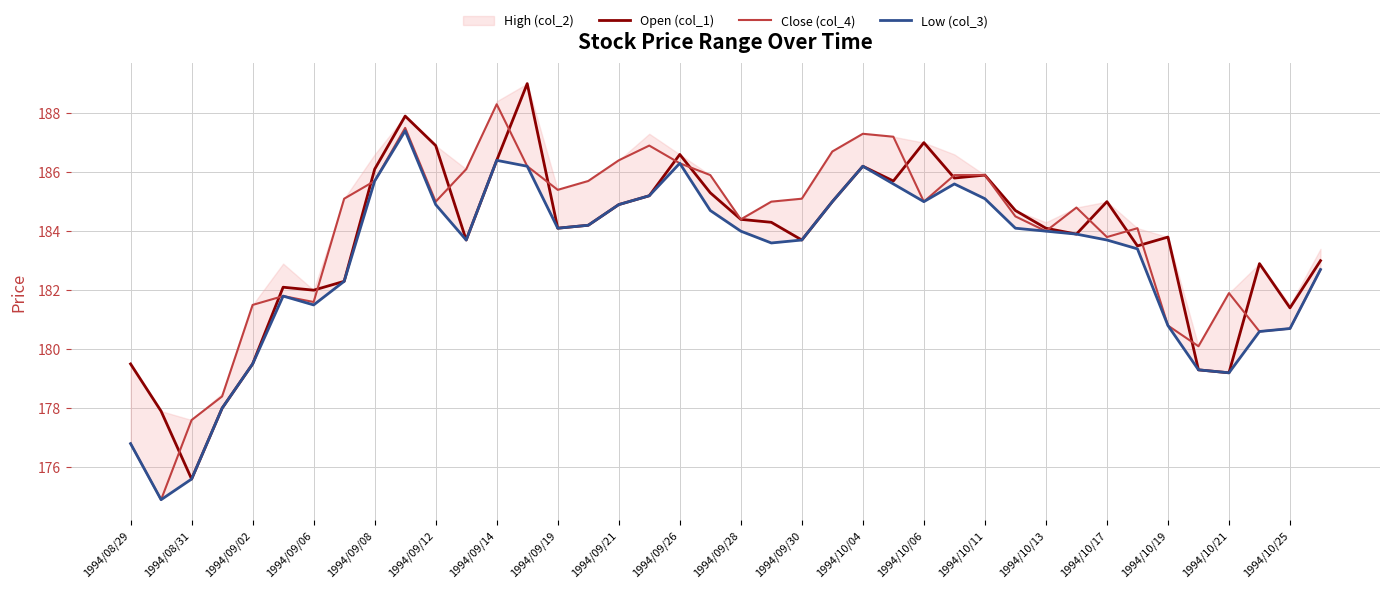

What is the maximum value for Close (col_4)?

188.3